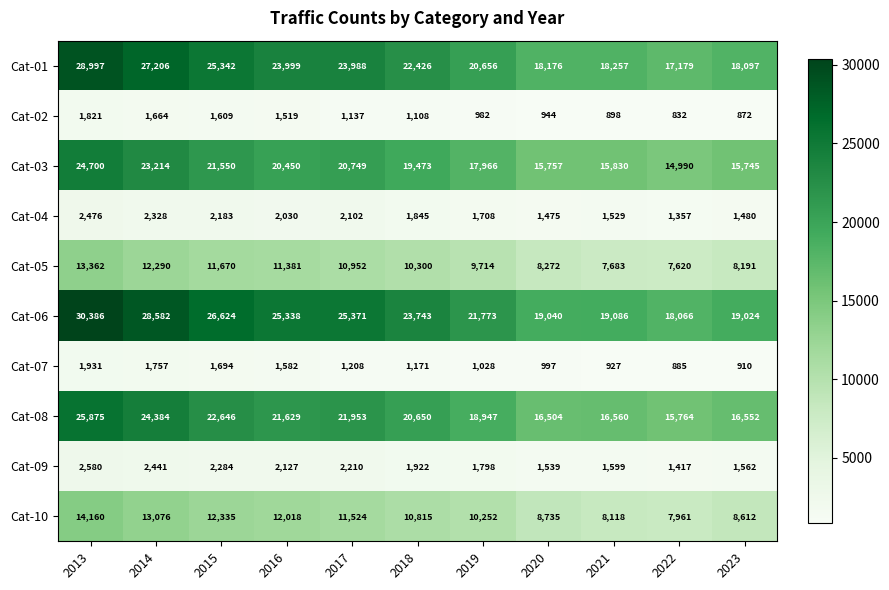

What is the sum of all Cat-10 values?

117606